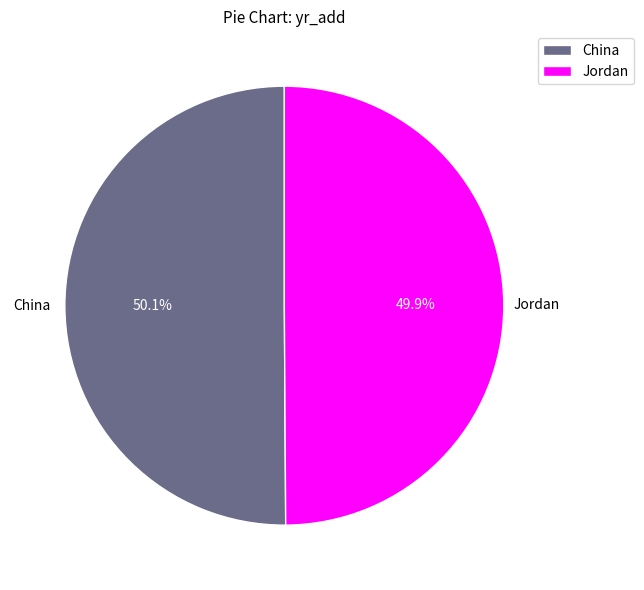

Is it true that Jordan is 41% of the pie?

False